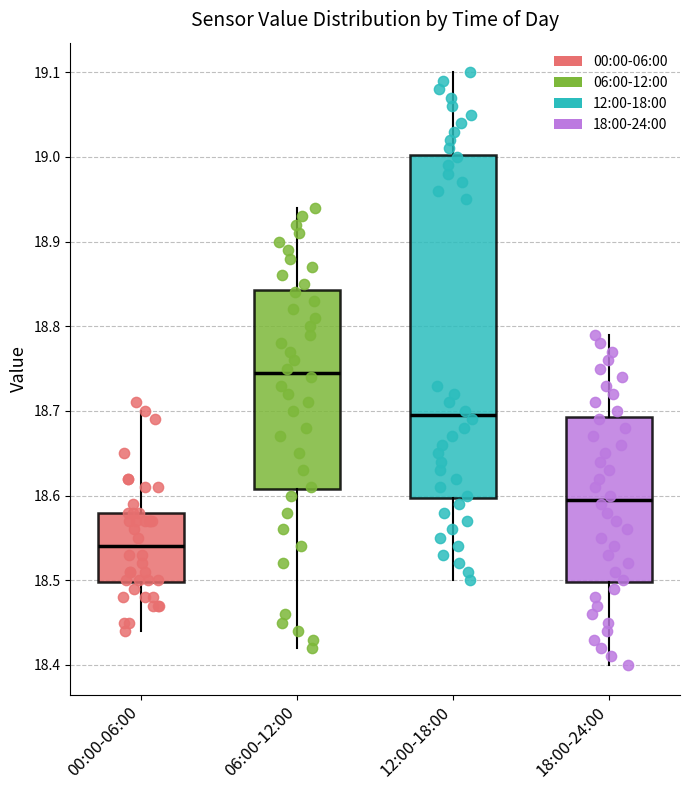

Which box's median line is the highest?

06:00-12:00